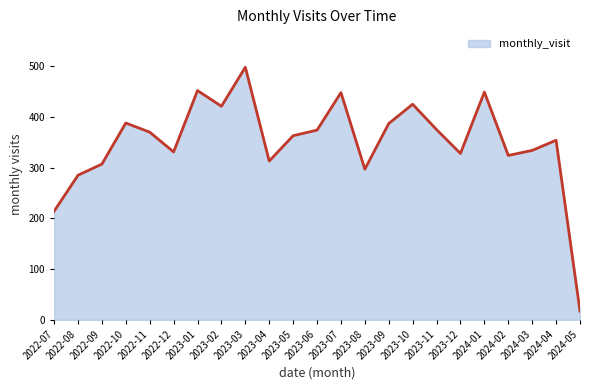

Which category has the highest value across all series?

2023-03